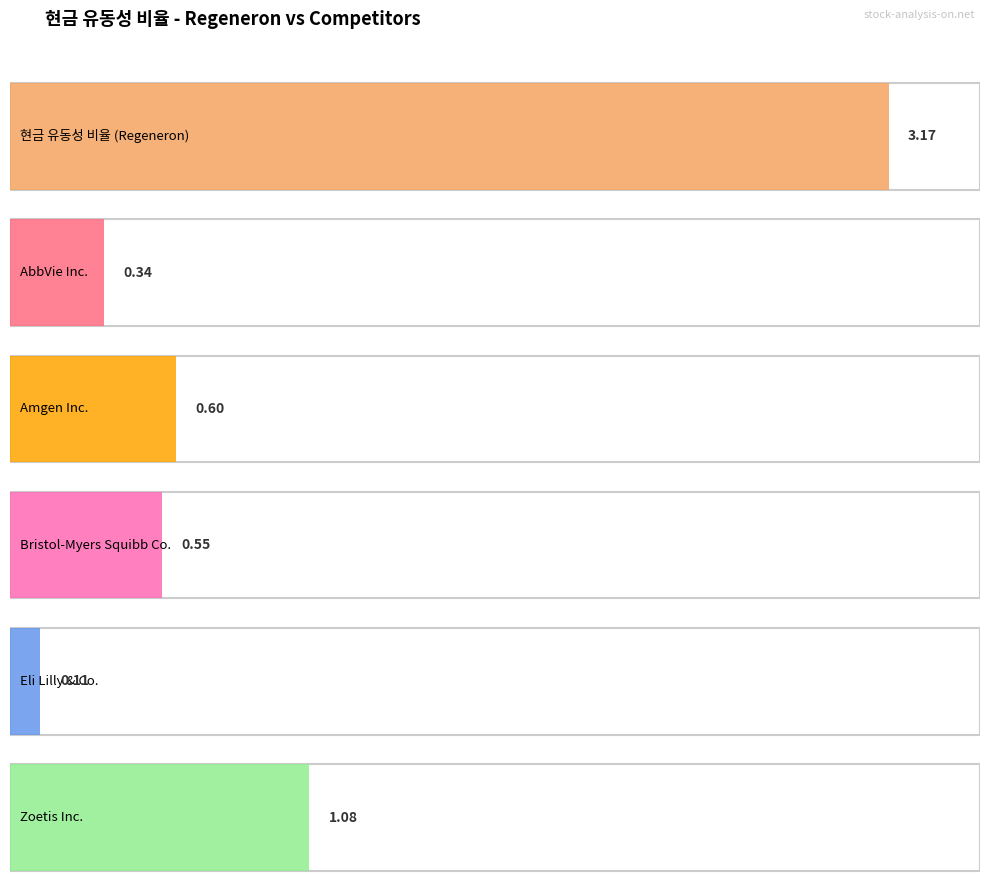

The value of Eli Lilly & Co. at 2023-12-31 is 0.1. True or false?

True